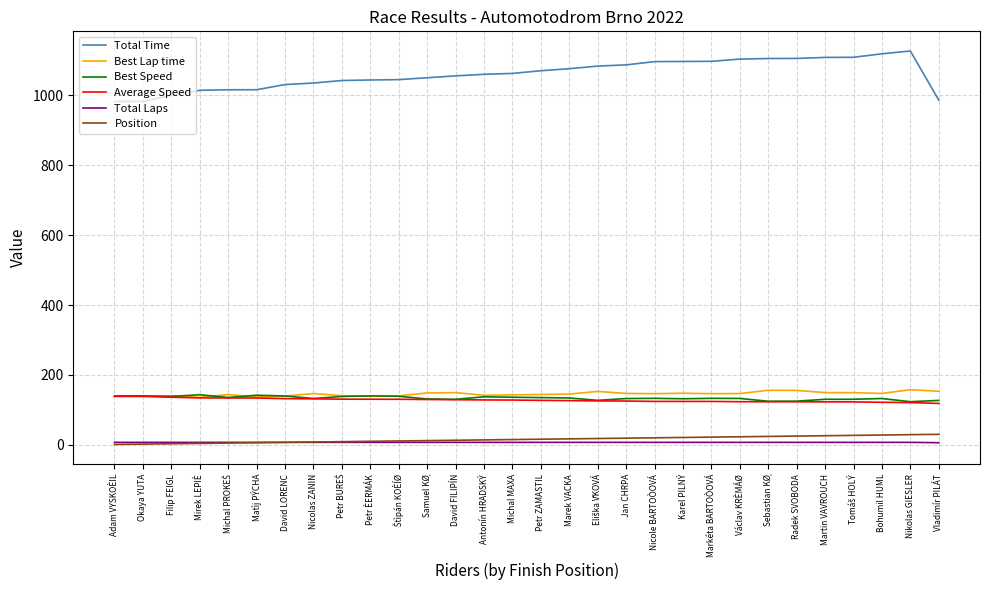

Which series has the largest range (max minus min)?

Total Time